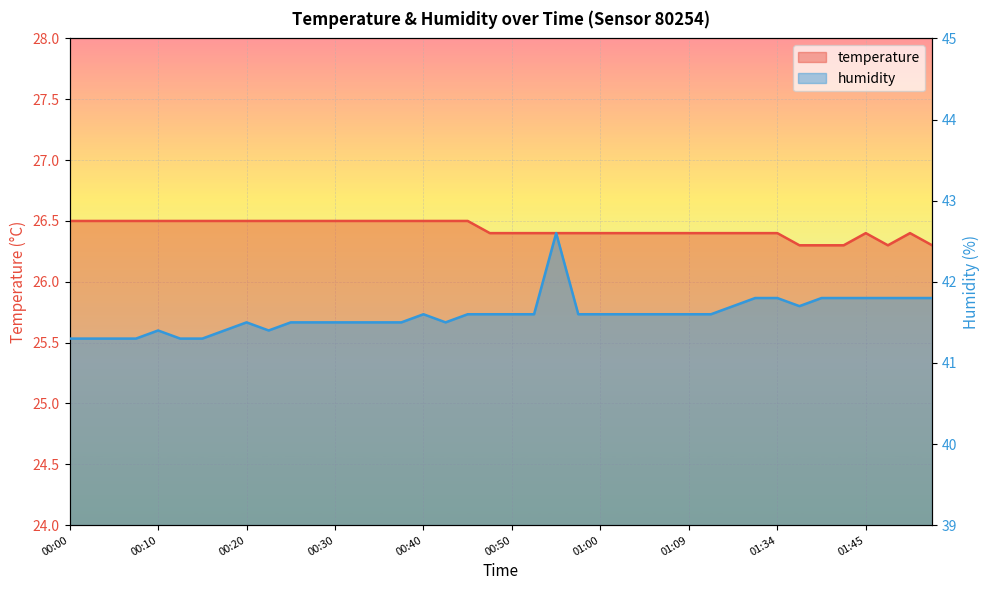

True or false: temperature and humidity intersect in this chart.

False